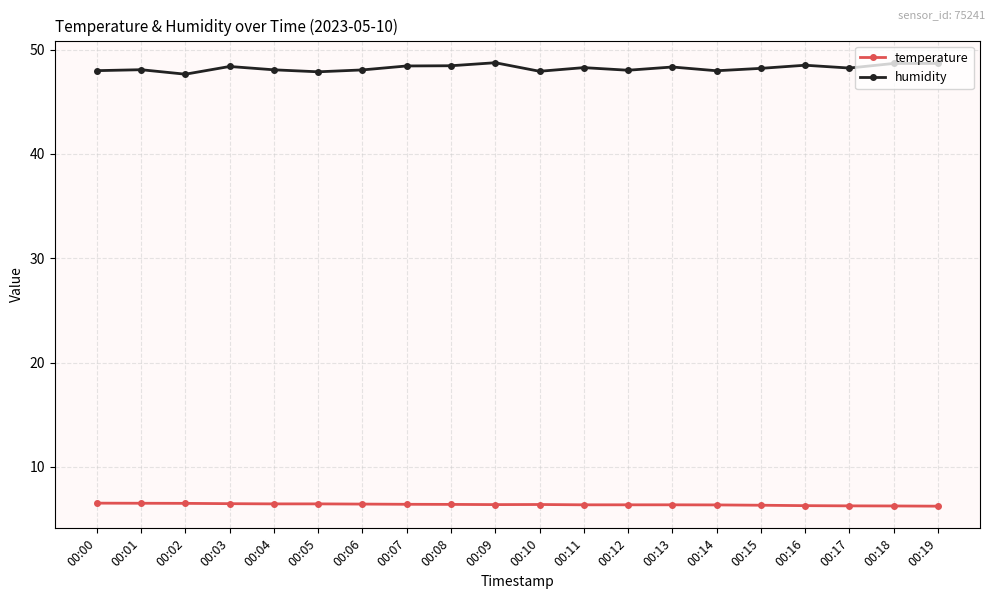

Does the chart display data point markers on the line(s)?

Yes